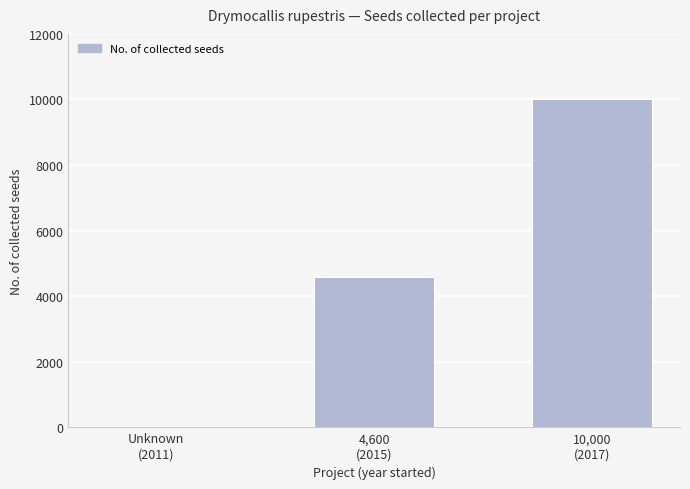

What is the change in value from 4,600
(2015) to 10,000
(2017)?

+5400